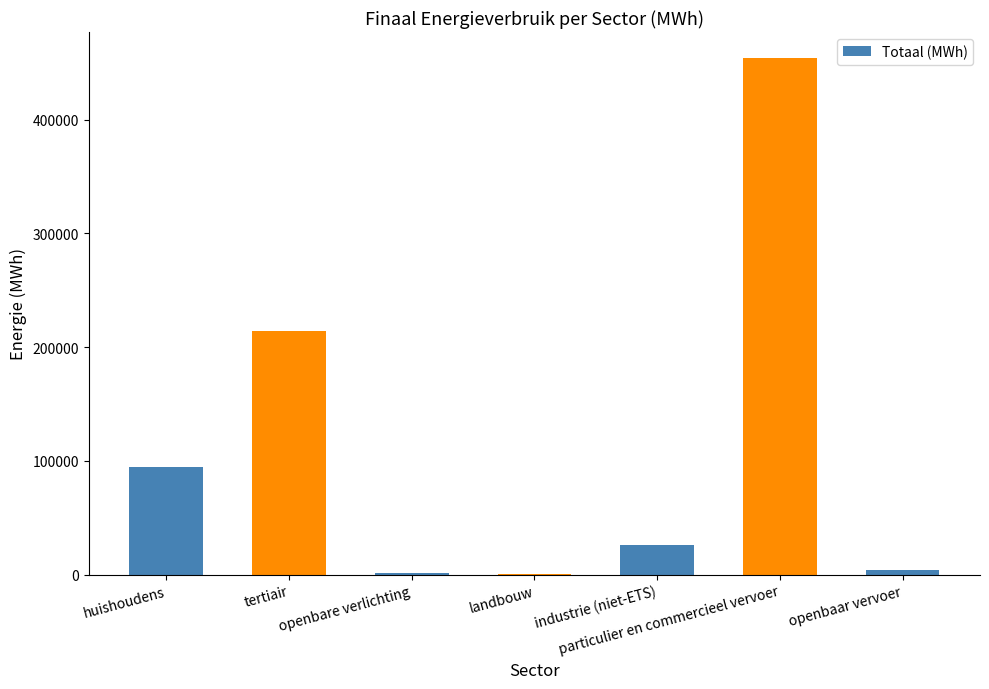

At which category does the chart reach its peak across all series?

particulier en commercieel vervoer